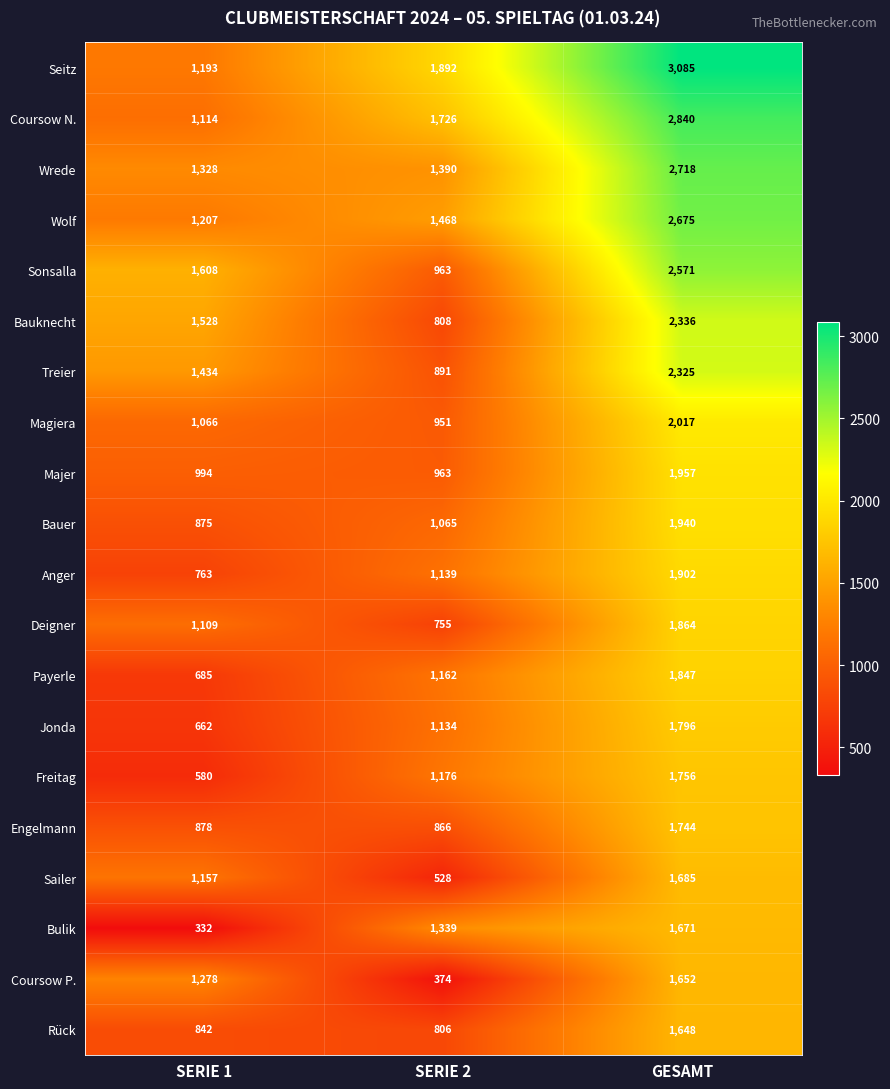

Is it true that Wrede equals 2152 at SERIE 1?

False